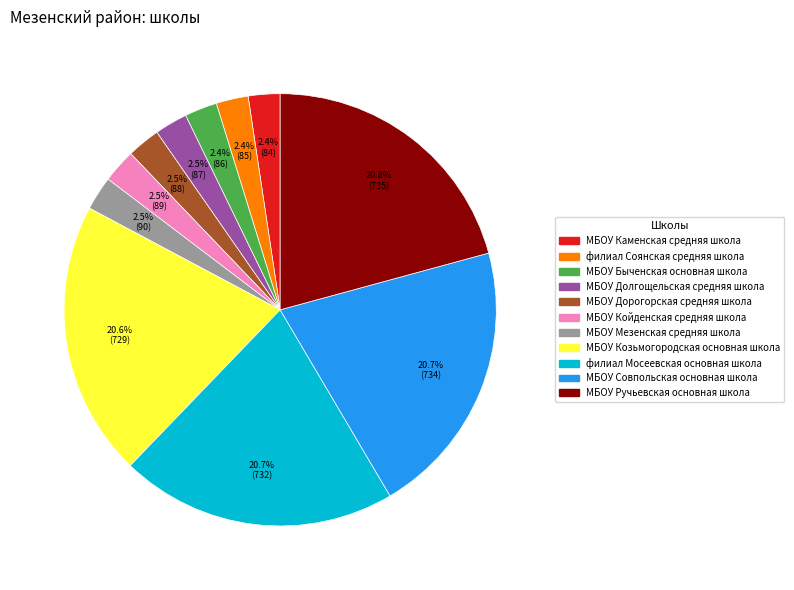

What is the ratio of the value at МБОУ Койденская средняя школа to the value at МБОУ Дорогорская средняя школа?

1.0